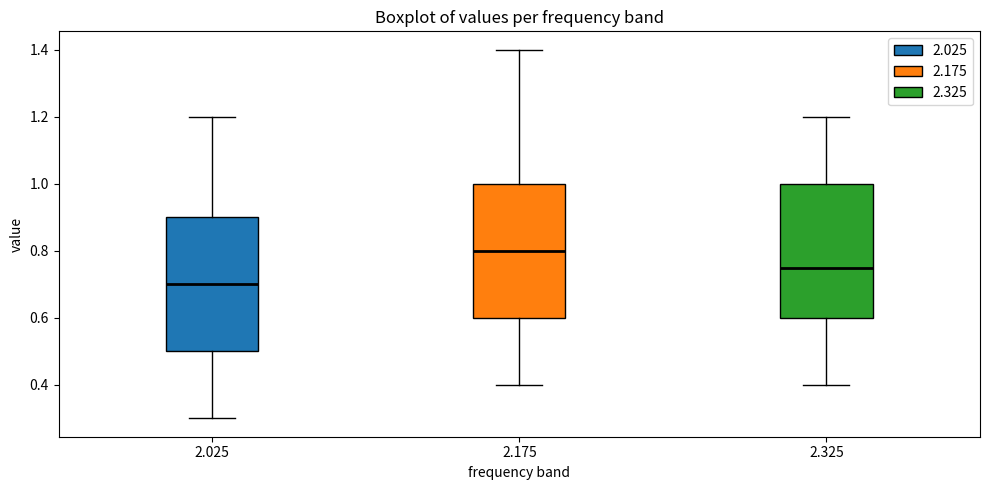

Reading left to right, transcribe this box plot: for each box, give where its median line is, the range the box spans, and where its two whiskers end, as read against the y-axis. The values are not printed on the chart, so give them approximately, as read against the axis.

2.025: median 0.70, box 0.50 to 0.90, whiskers 0.30 to 1.20
2.175: median 0.80, box 0.60 to 1.00, whiskers 0.40 to 1.40
2.325: median 0.76, box 0.60 to 1.00, whiskers 0.40 to 1.20